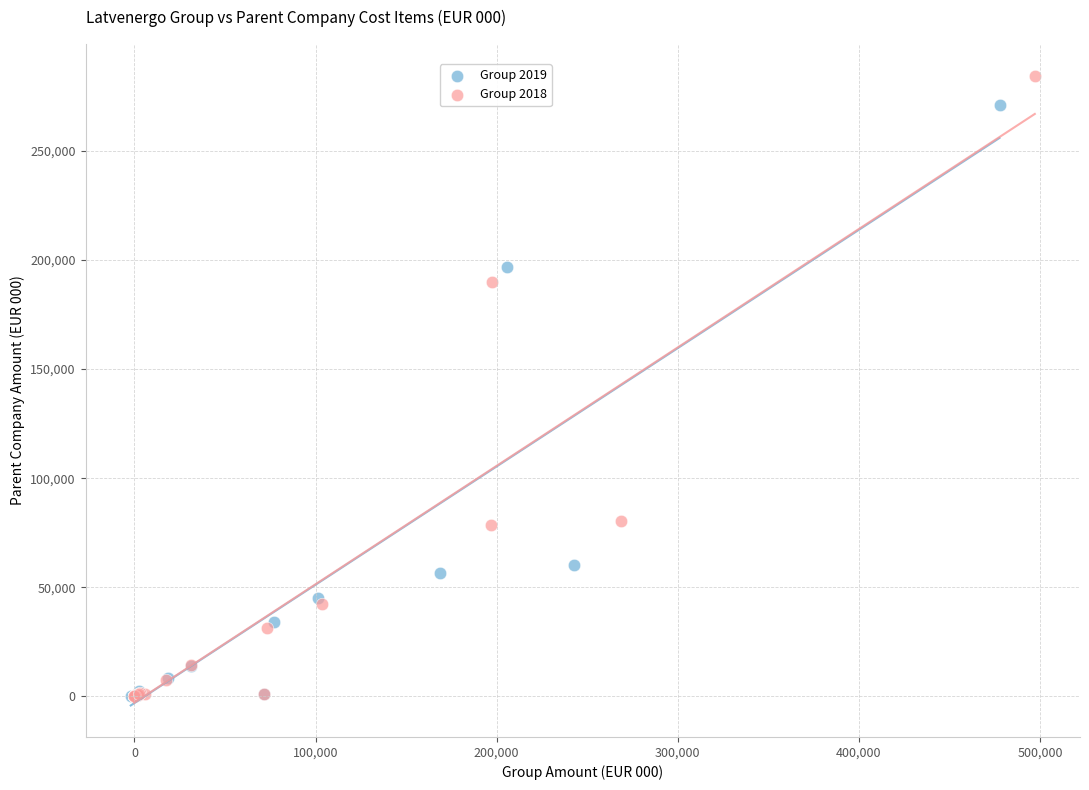

Which series contains the highest Y value?

Group 2018